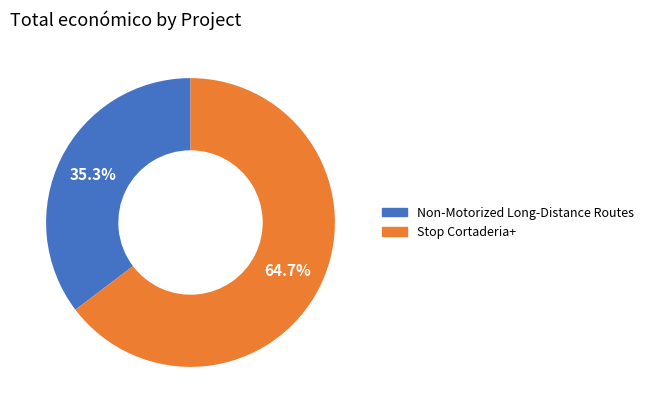

Is there a majority slice in this chart?

Yes